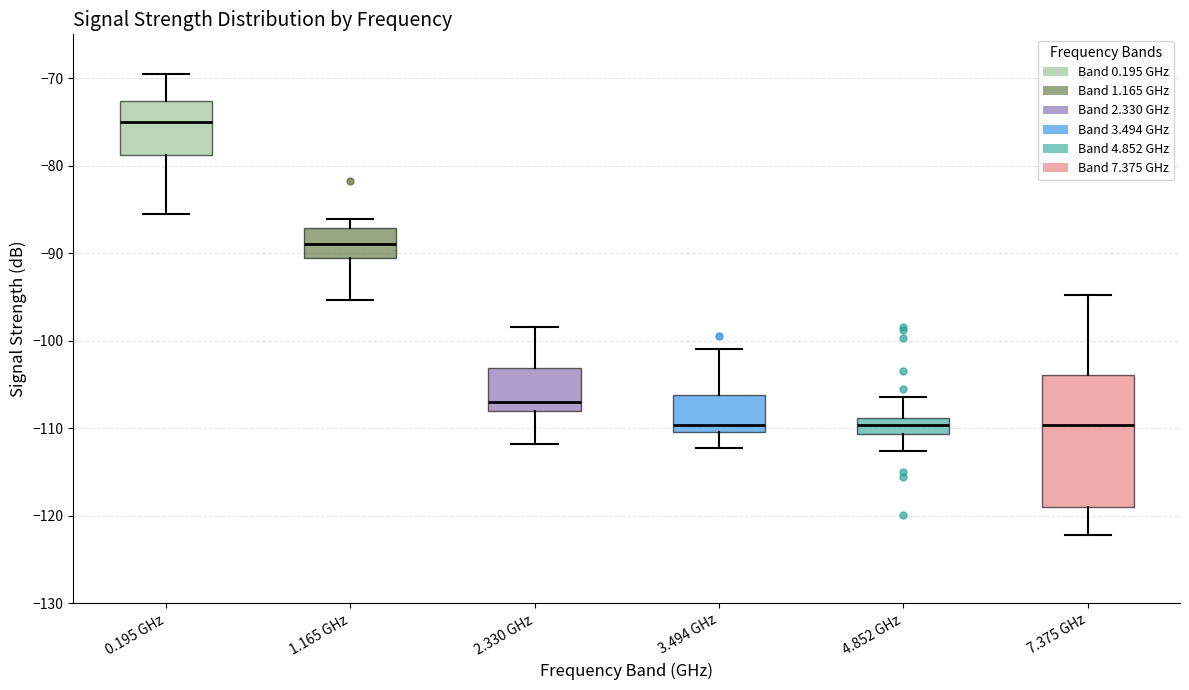

Where does the upper whisker of the box for 4.852 GHz end on the y-axis? The values are not printed on the chart, so give them approximately, as read against the axis.

-106